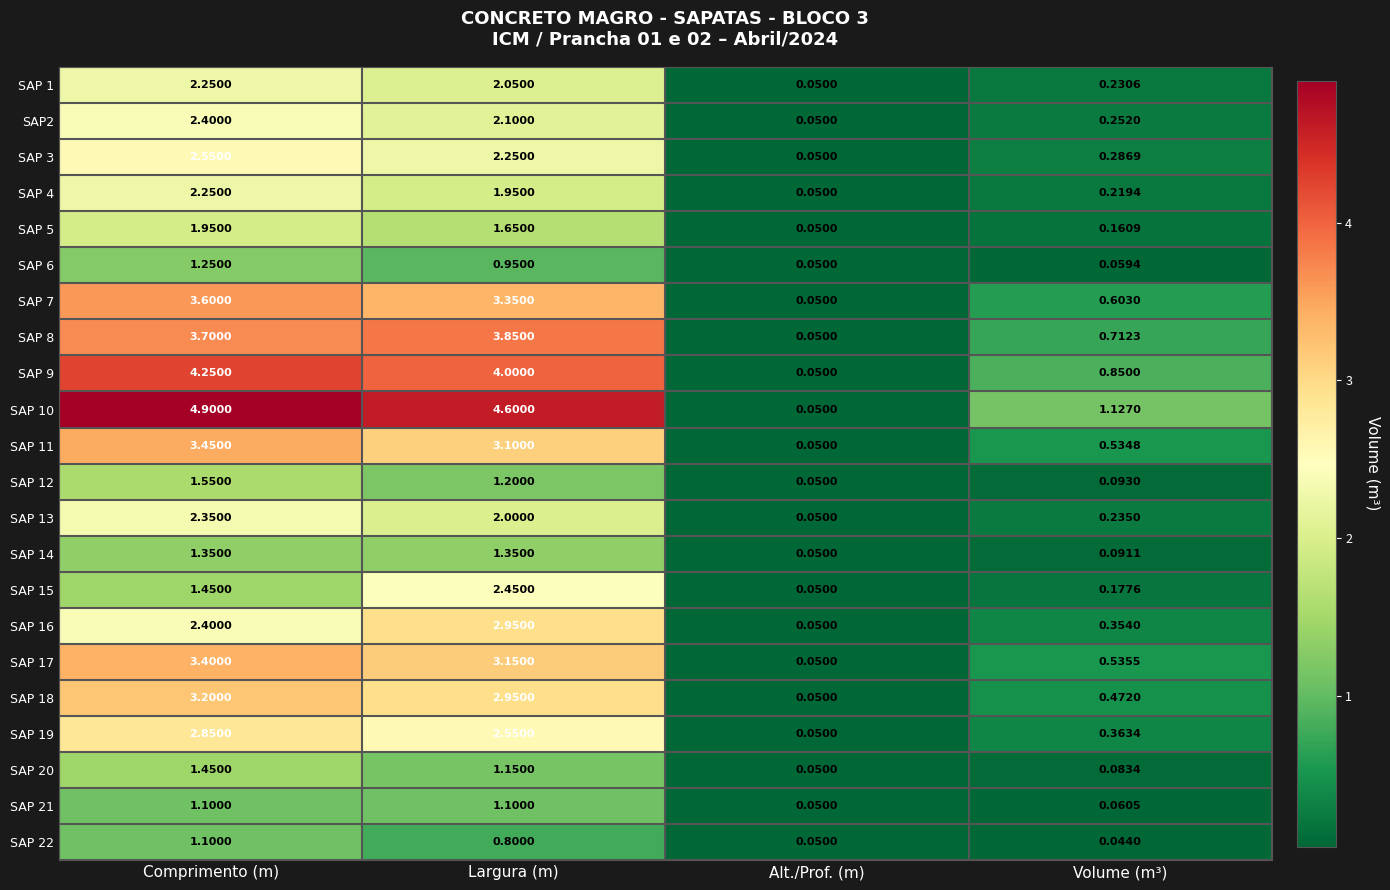

Which series changed the most between Comprimento (m) and Largura (m)?

SAP 15